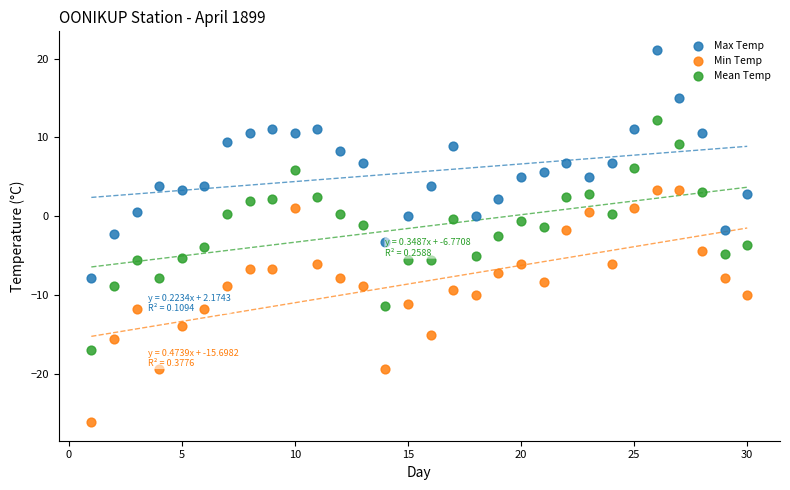

Which series reaches the maximum Y coordinate?

Max Temp